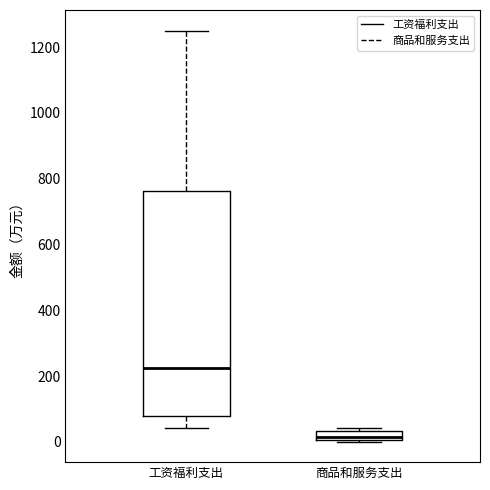

Where is the upper edge of the box for 商品和服务支出 on the y-axis? The values are not printed on the chart, so give them approximately, as read against the axis.

40